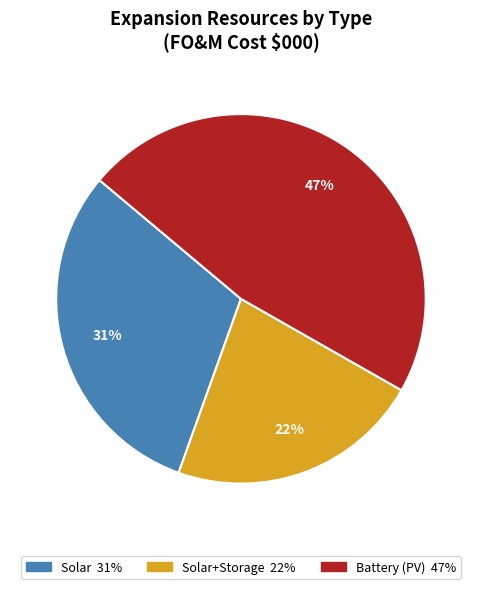

To the nearest percent, what is the average slice percentage?

33%